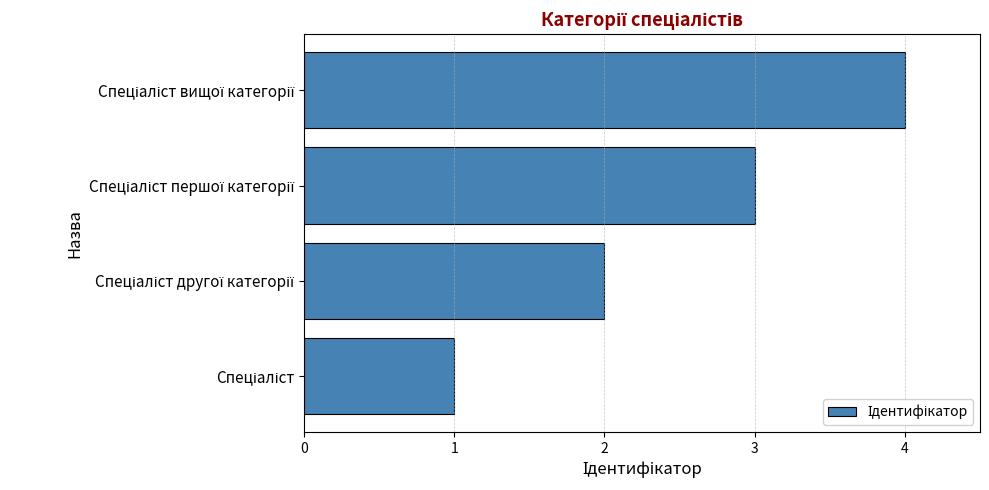

What is the maximum value shown in the chart?

4